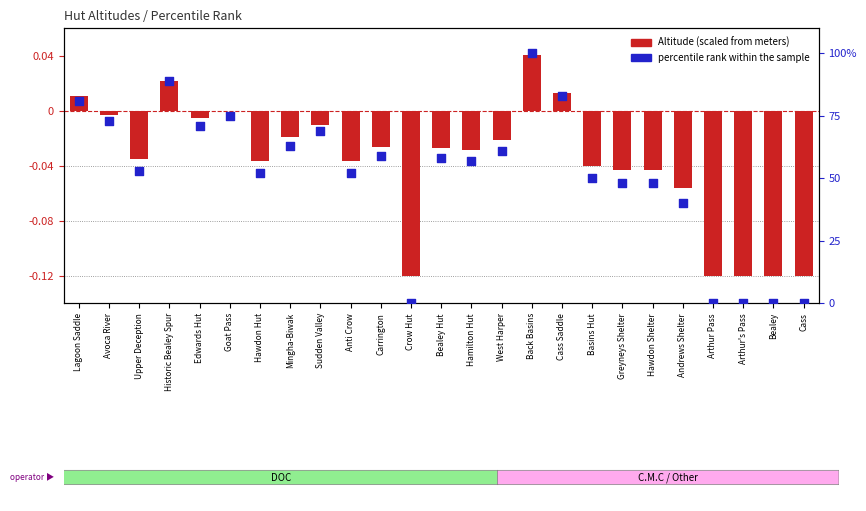

Which series contains the lowest Y value?

Altitude (scaled)